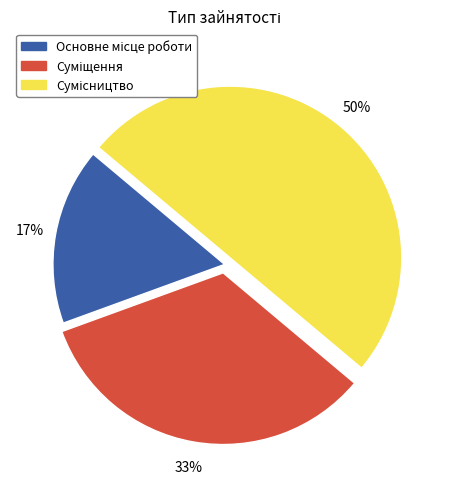

To the nearest percent, what is the average slice percentage?

33%